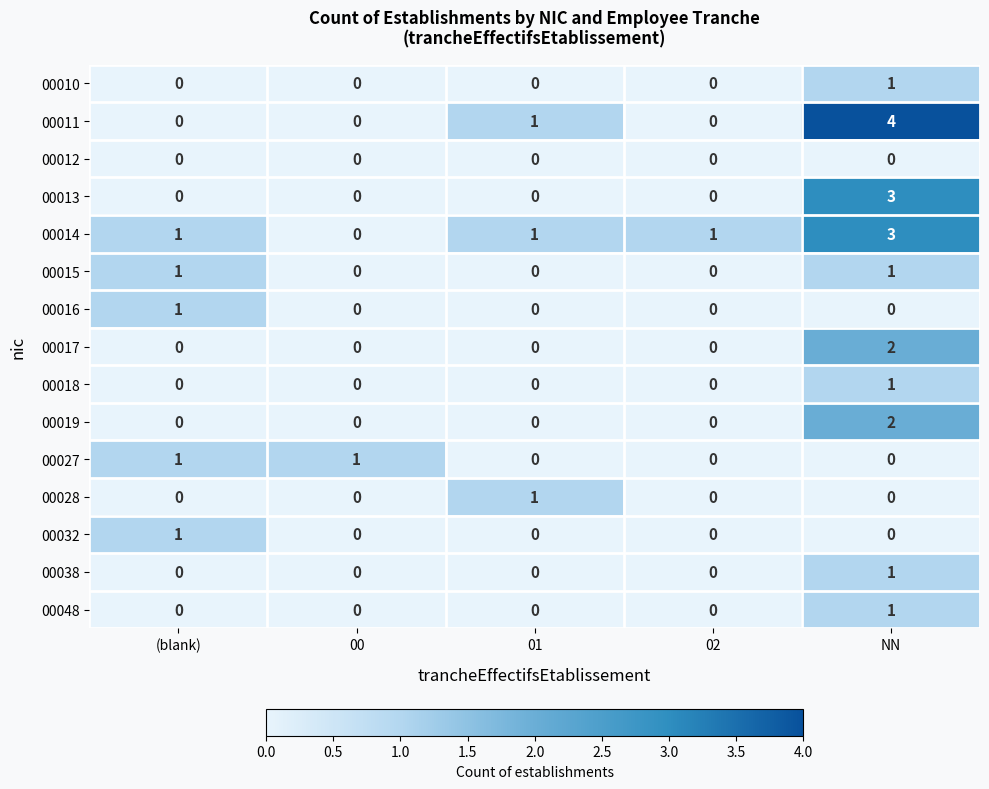

Which series has the largest total across all categories?

00014